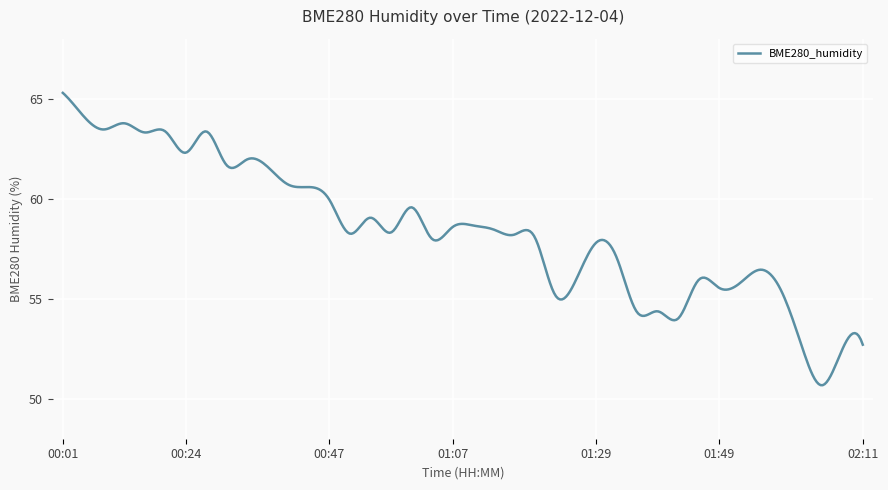

What is the greatest value displayed?

65.3